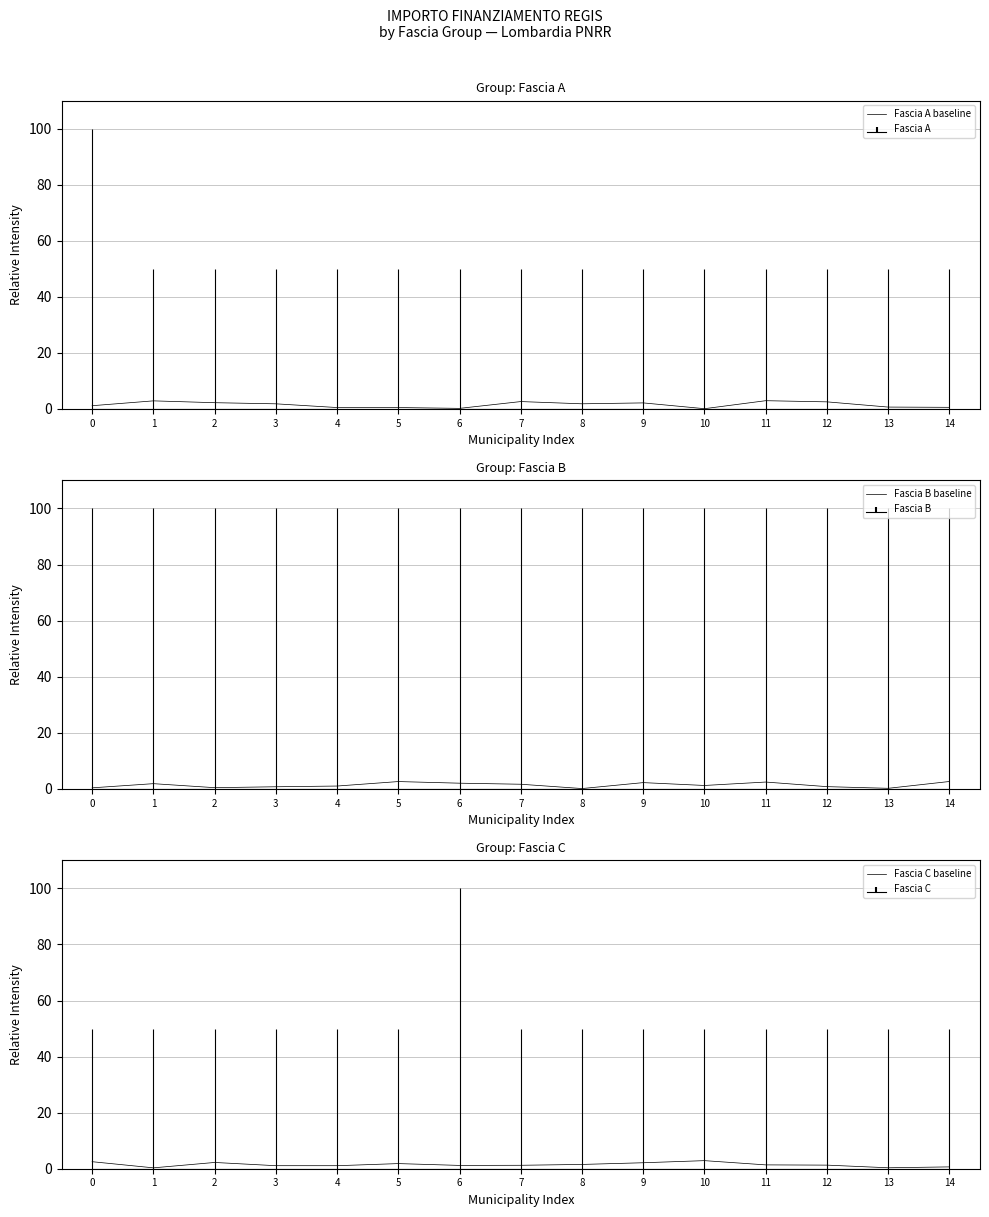

How many interior local peaks does the Fascia C baseline series have?

3